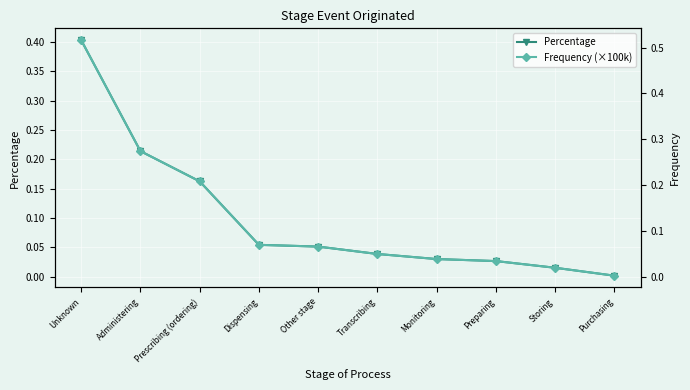

How many lines are shown in the chart?

2